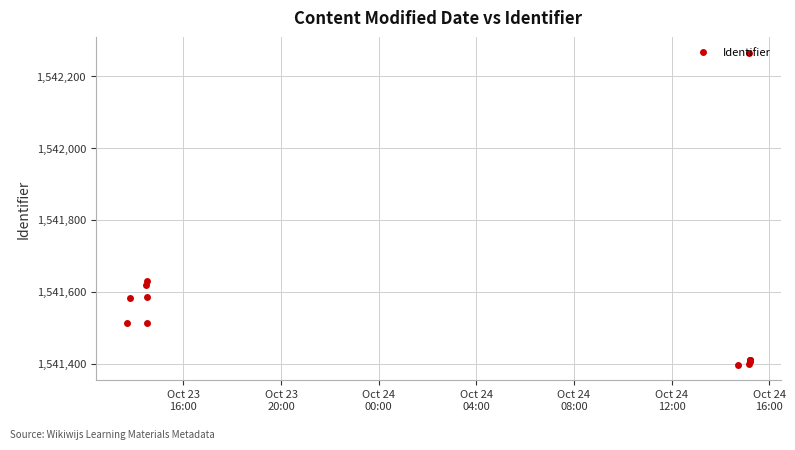

What is the sum of all values?

23122954